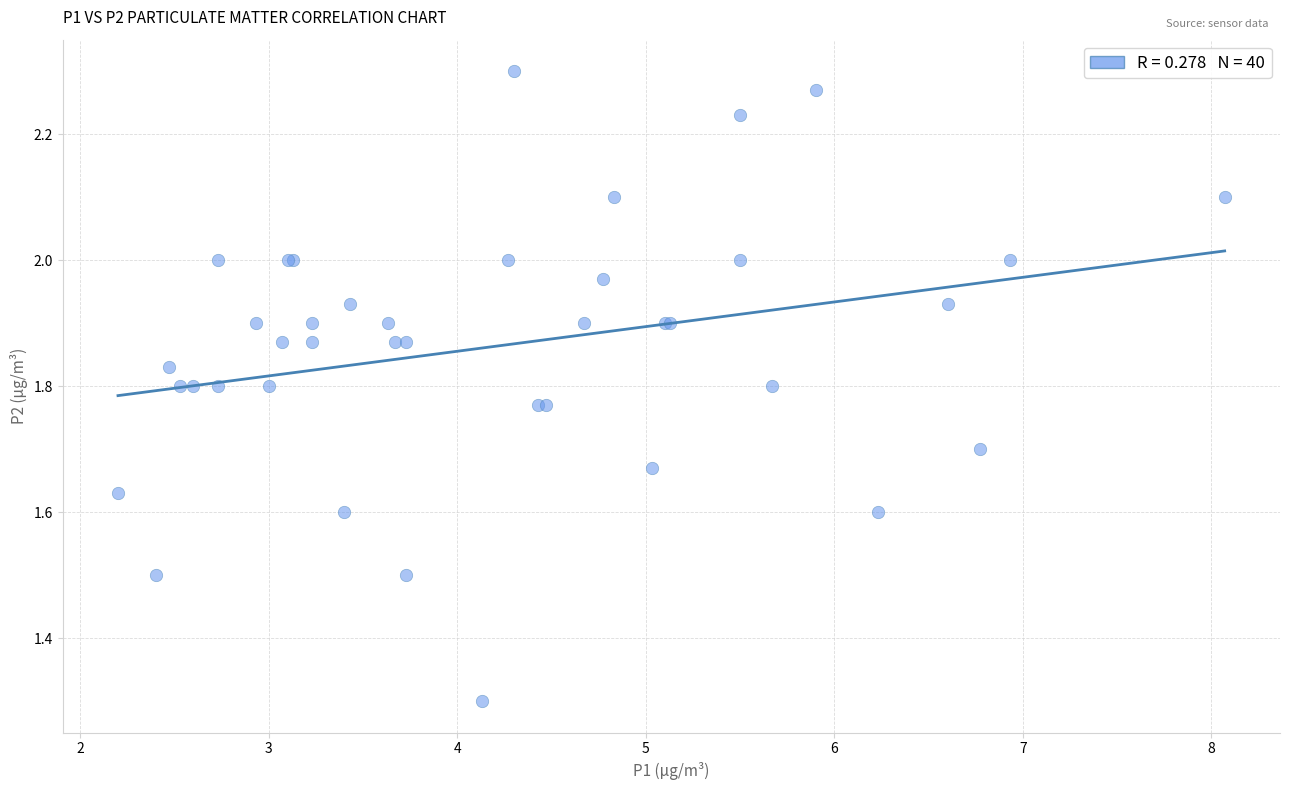

What Y value in the scatter plot is closest to 1?

1.3